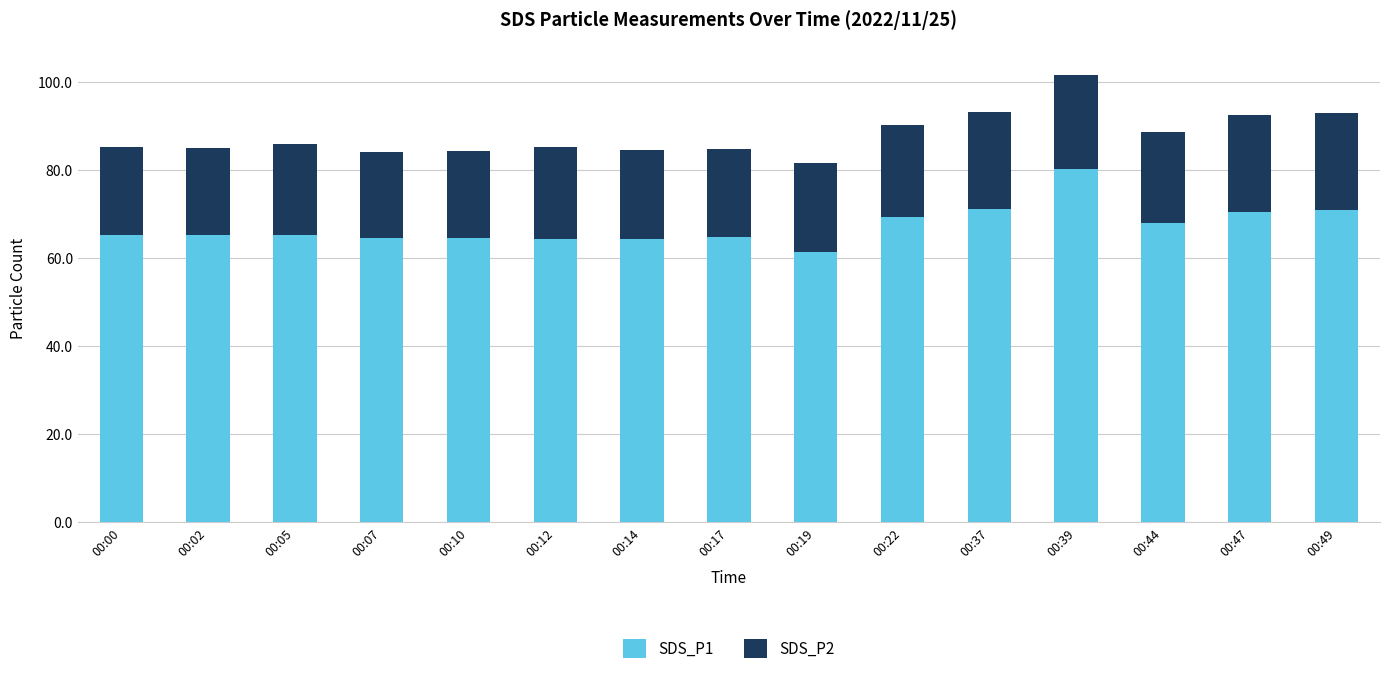

Does the chart contain any negative values?

No